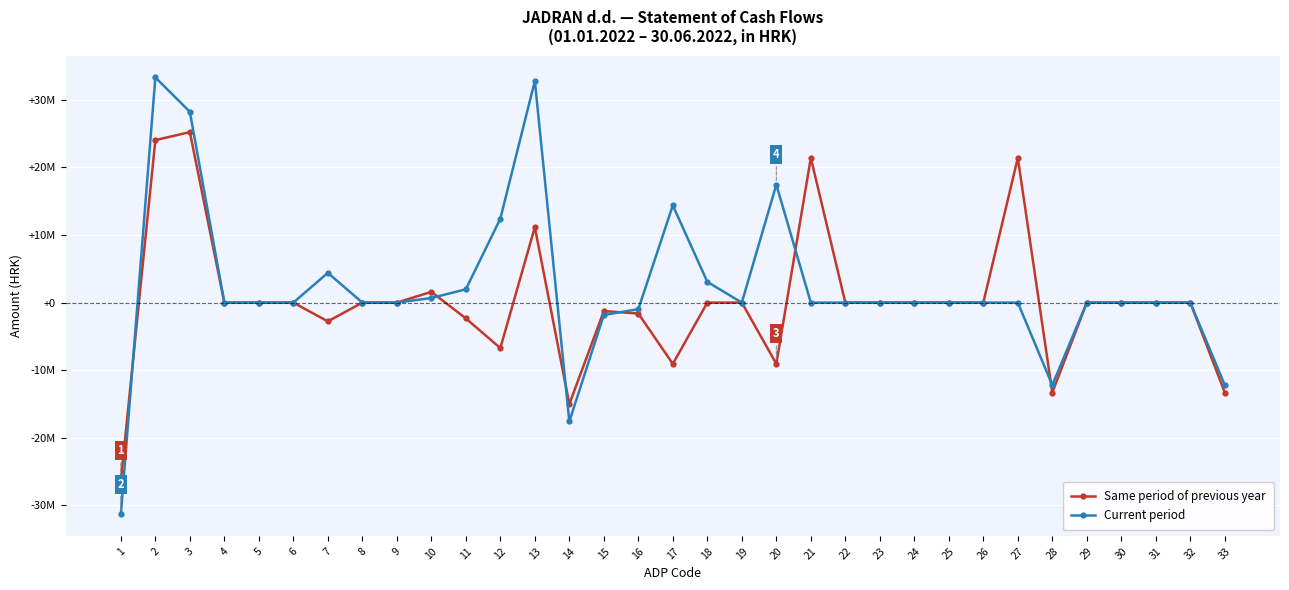

Does the chart display data point markers on the line(s)?

Yes